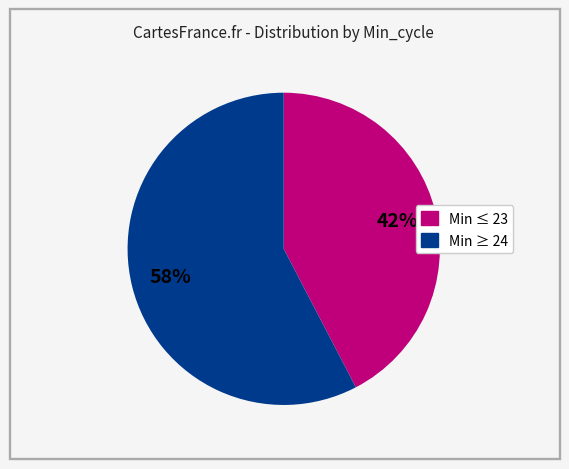

To the nearest percent, what is the average slice percentage?

50%